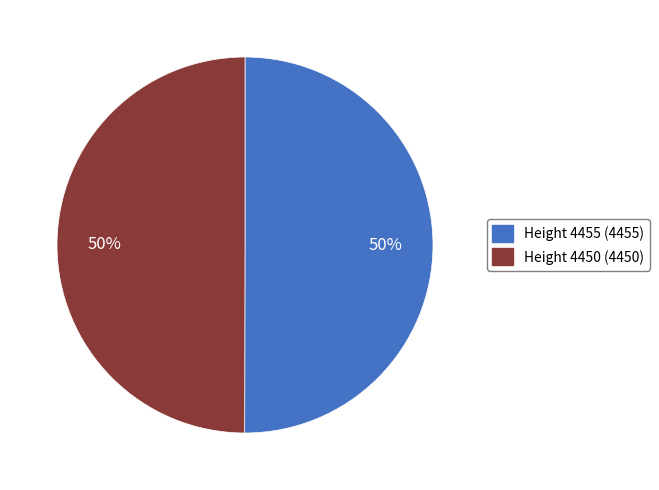

To the nearest percent, what percentage of the pie is Height 4450?

50%